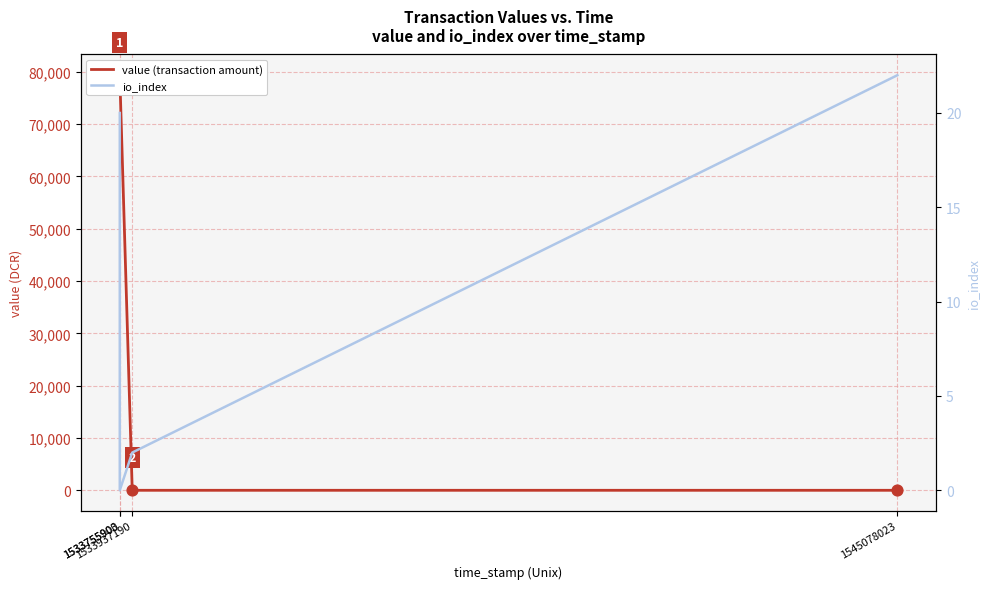

At how many categories does at least one series exceed 76327?

2